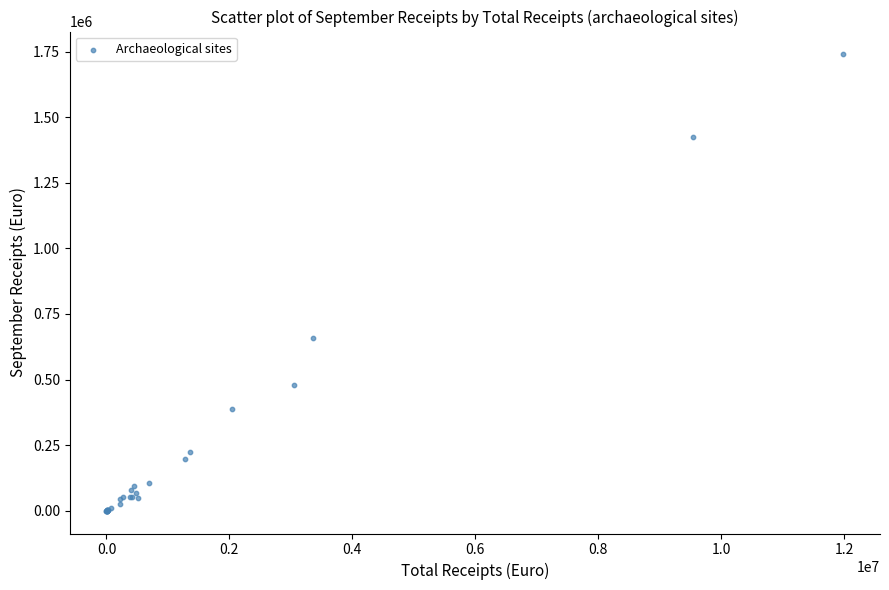

What Y value in the scatter plot is closest to 869625?

657271